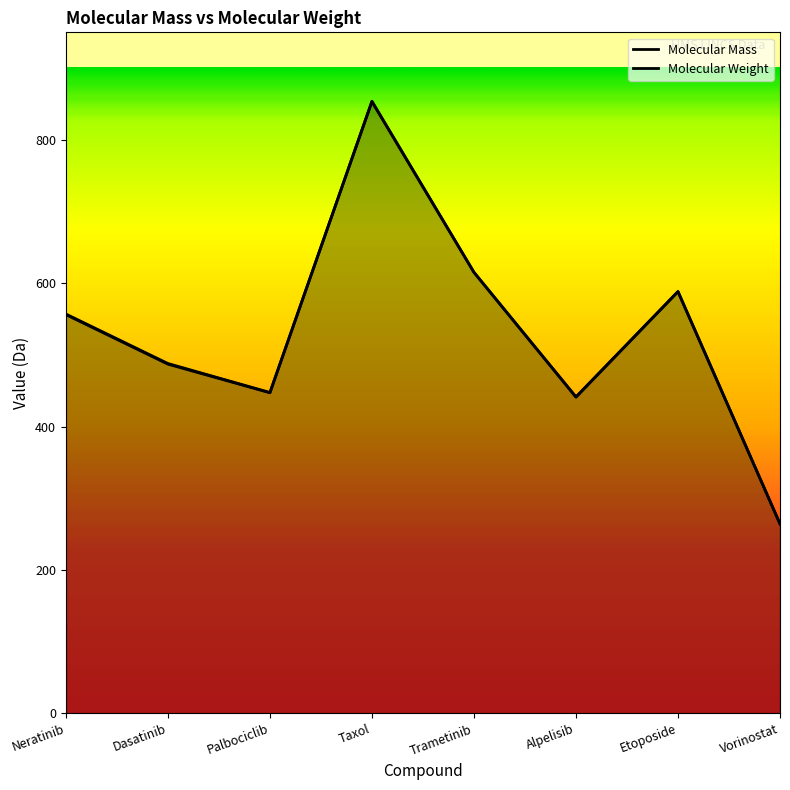

True or false: Molecular Mass has a value of 853.3 at Taxol.

True